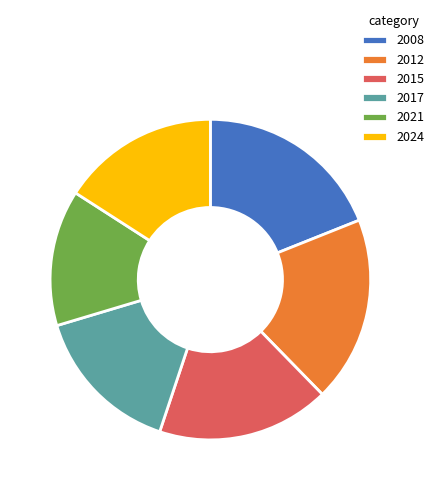

The 2024 slice represents 16% of the pie. True or false?

True